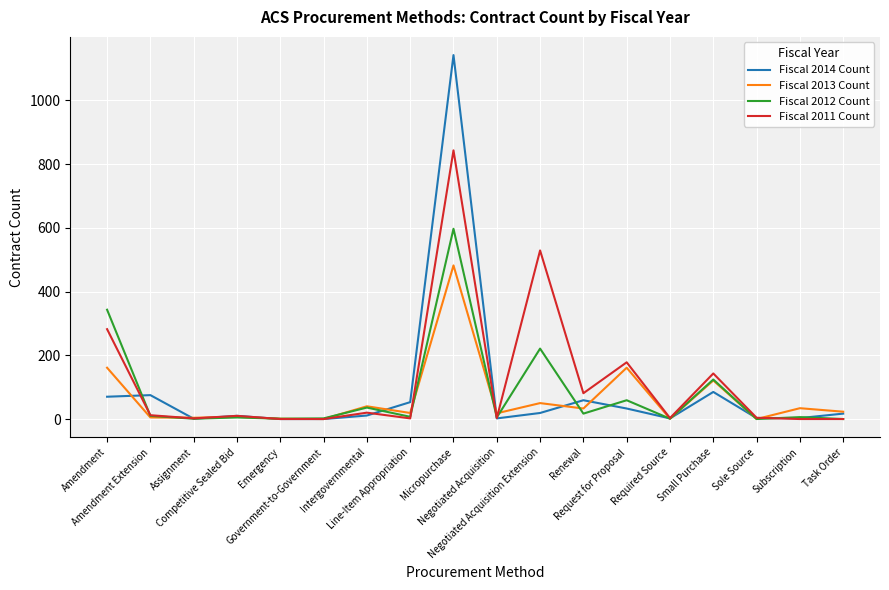

Does the chart display data point markers on the line(s)?

No